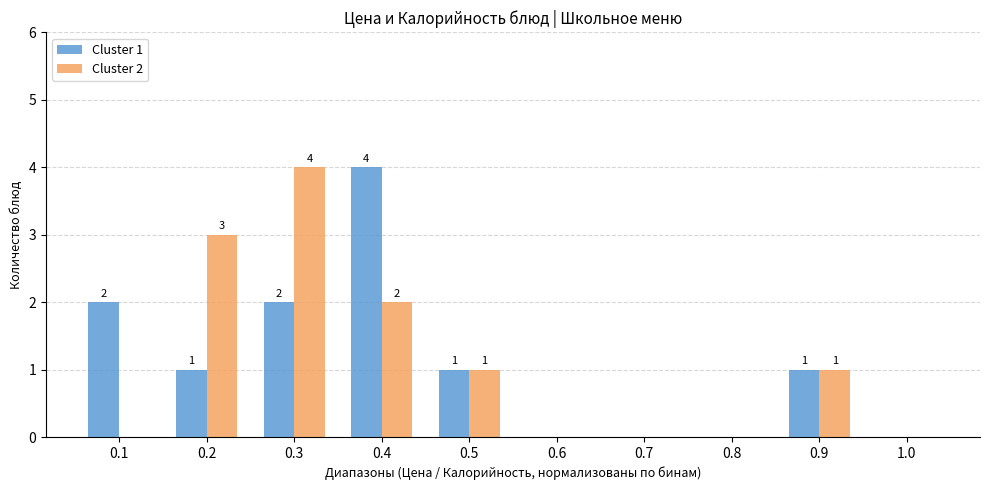

Reading right to left, what are all the values shown in this chart?

Cluster 1: 1.0=0	0.9=1	0.8=0	0.7=0	0.6=0	0.5=1	0.4=4	0.3=2	0.2=1	0.1=2
Cluster 2: 1.0=0	0.9=1	0.8=0	0.7=0	0.6=0	0.5=1	0.4=2	0.3=4	0.2=3	0.1=0